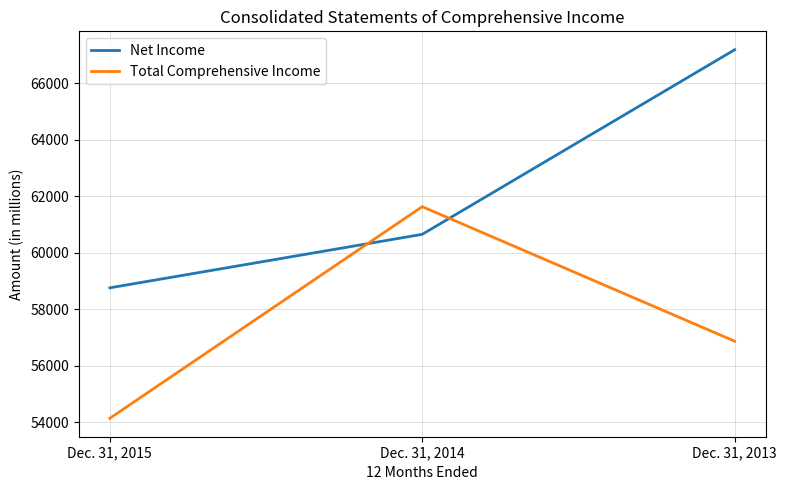

What is the sum of the Net Income values at Dec. 31, 2014 and Dec. 31, 2015?

119399